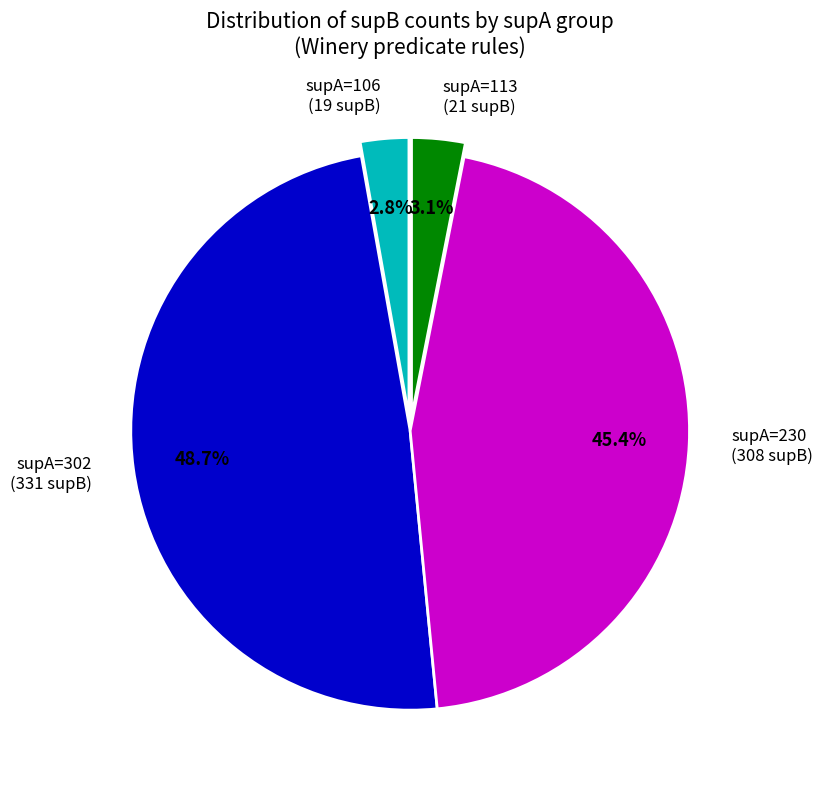

How many slices are in this pie chart?

4